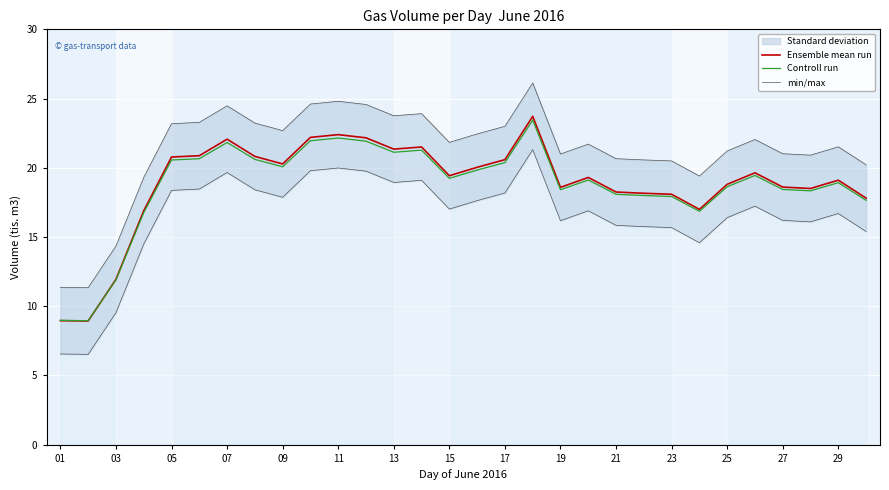

Between 27 and 01, which is larger?

27